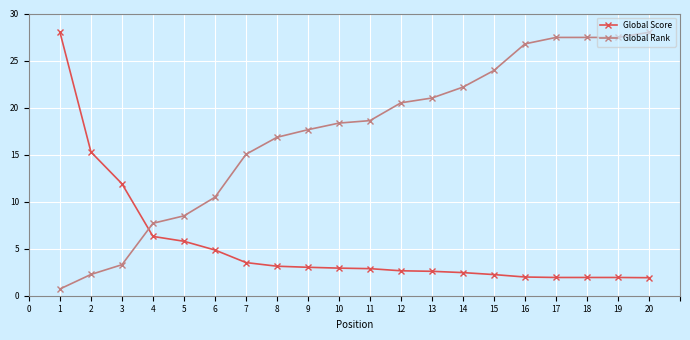

At how many categories does at least one series exceed 25?

6